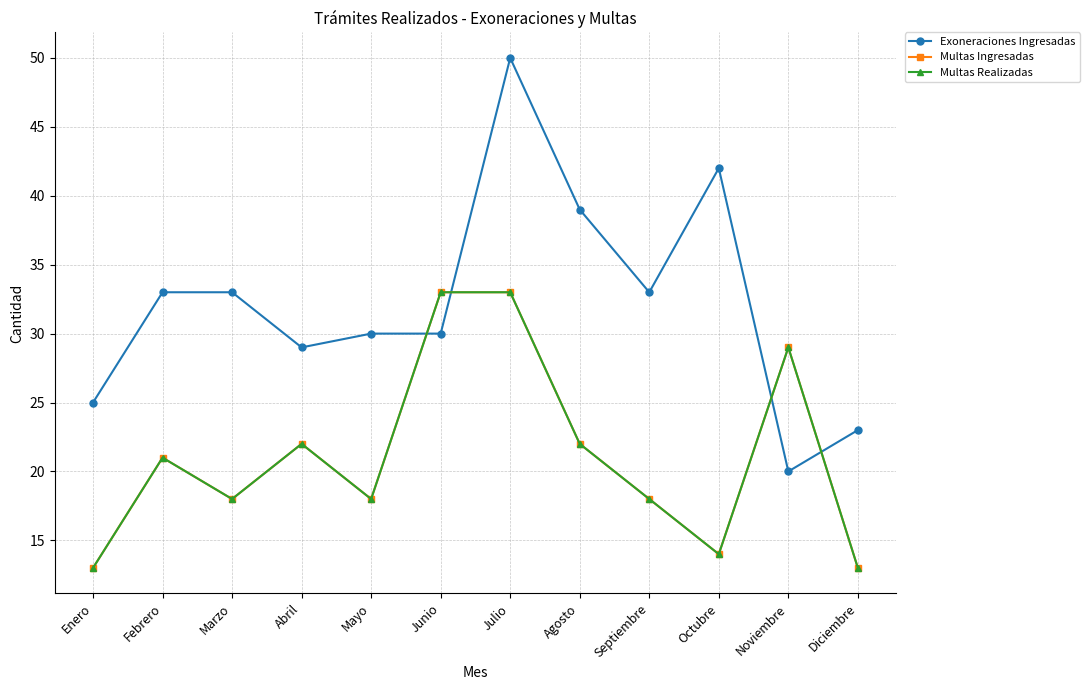

What is the difference between the second highest and second lowest values in the Multas Realizadas series?

20